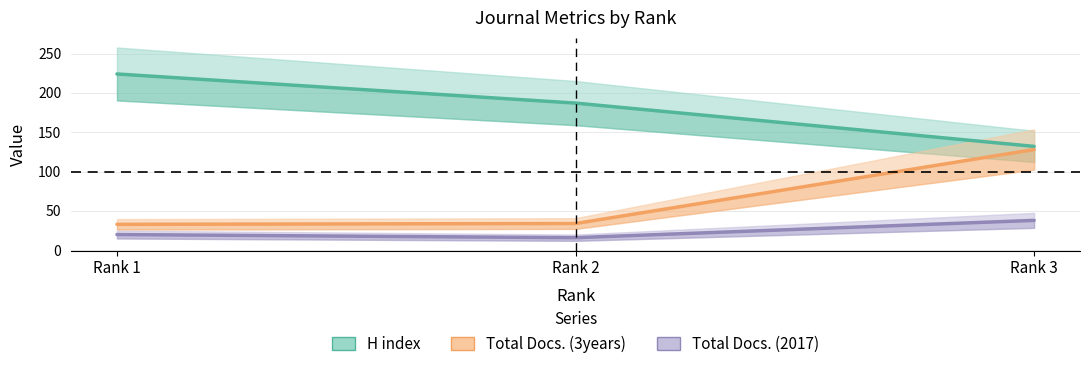

What is the difference between the Total Docs. (3years) values at Rank 1 and Rank 2?

1